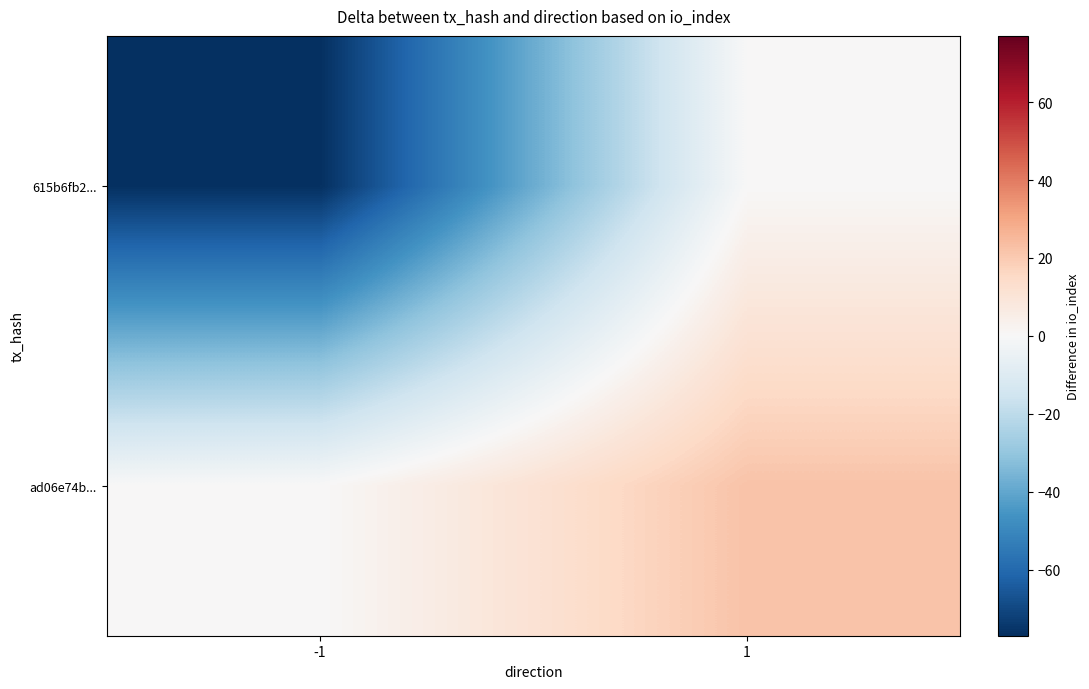

Which has a higher value, 1 or -1?

1